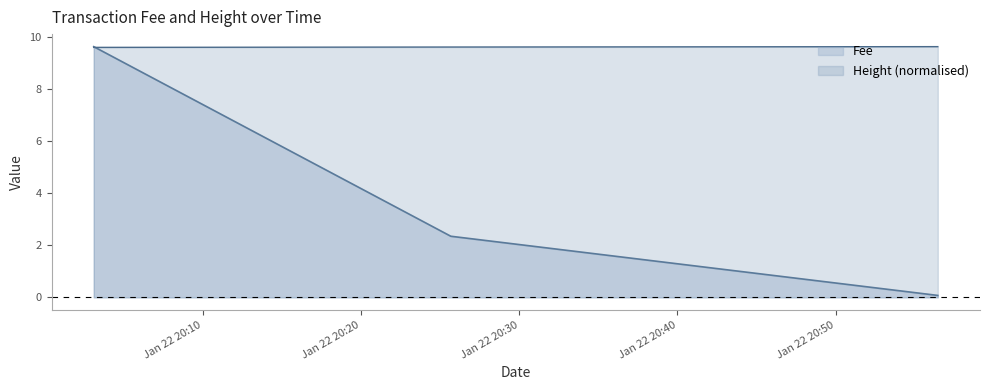

What position from the right is 2019-01-22 20:25:40?

2